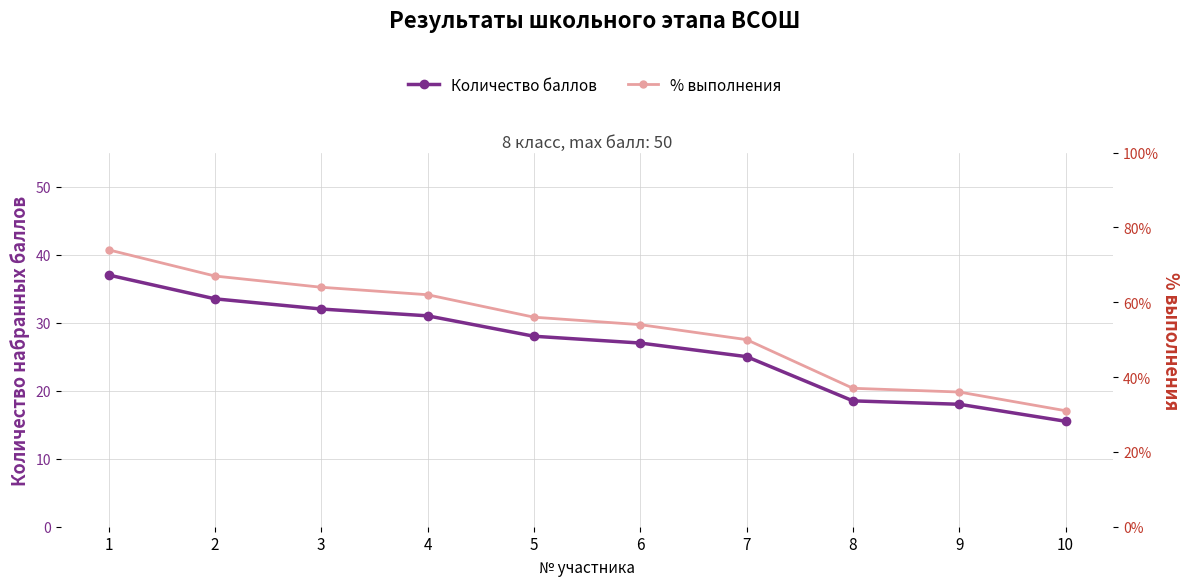

Which series has the largest range (max minus min)?

Количество баллов